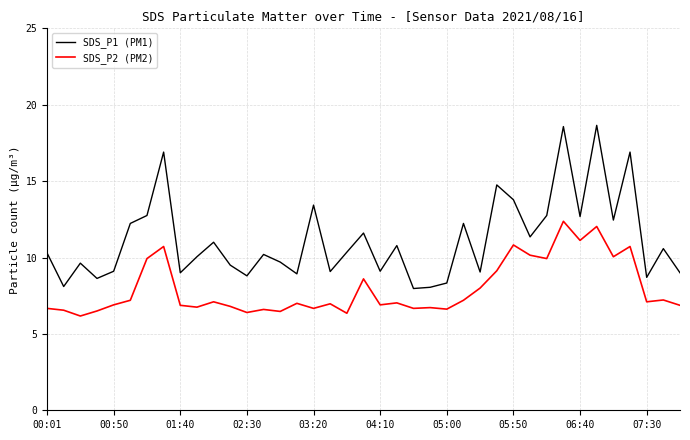

Does the chart have visible grid lines?

Yes